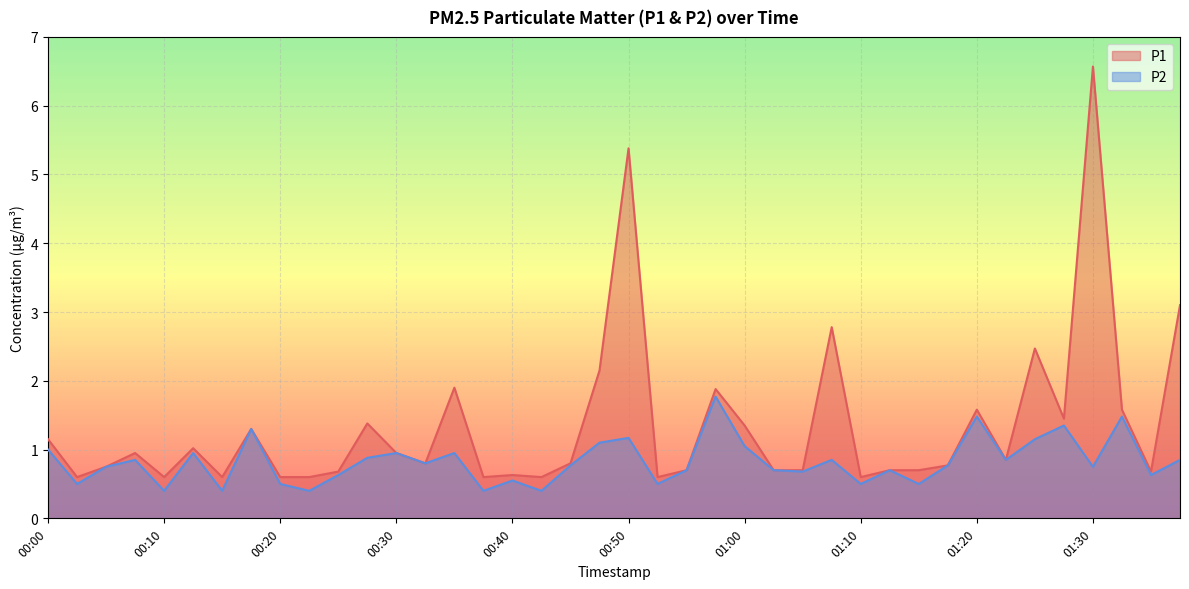

Is it true that P2 equals 0.4 at 00:42?

True